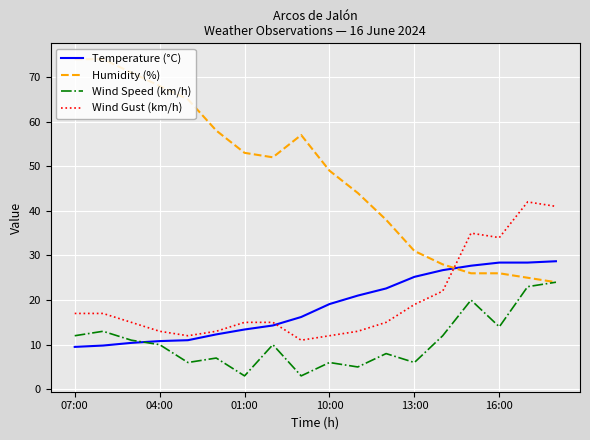

Which series has the largest total across all categories?

Humidity (%)